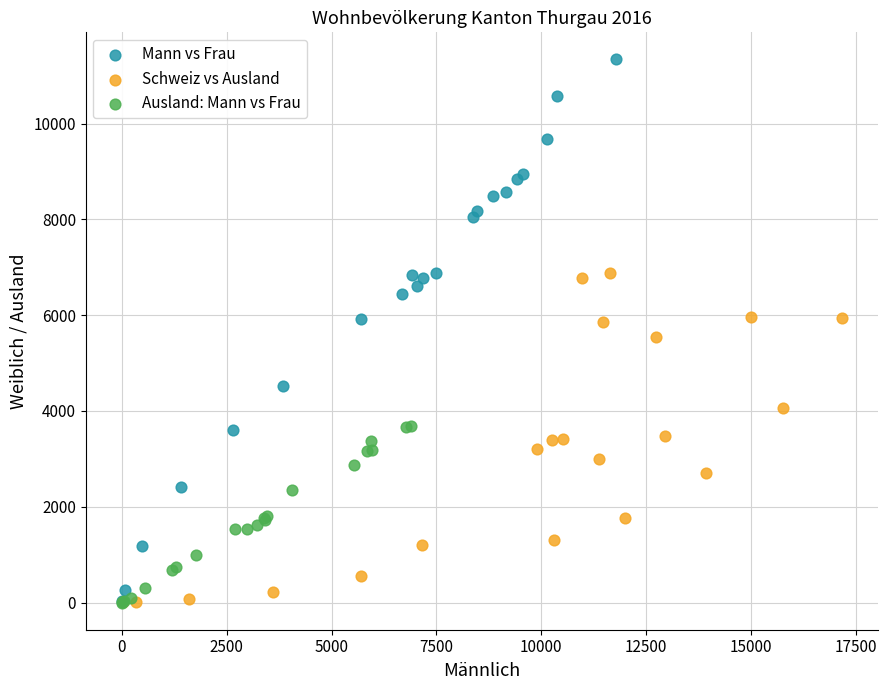

Which series reaches the maximum Y coordinate?

Mann vs Frau